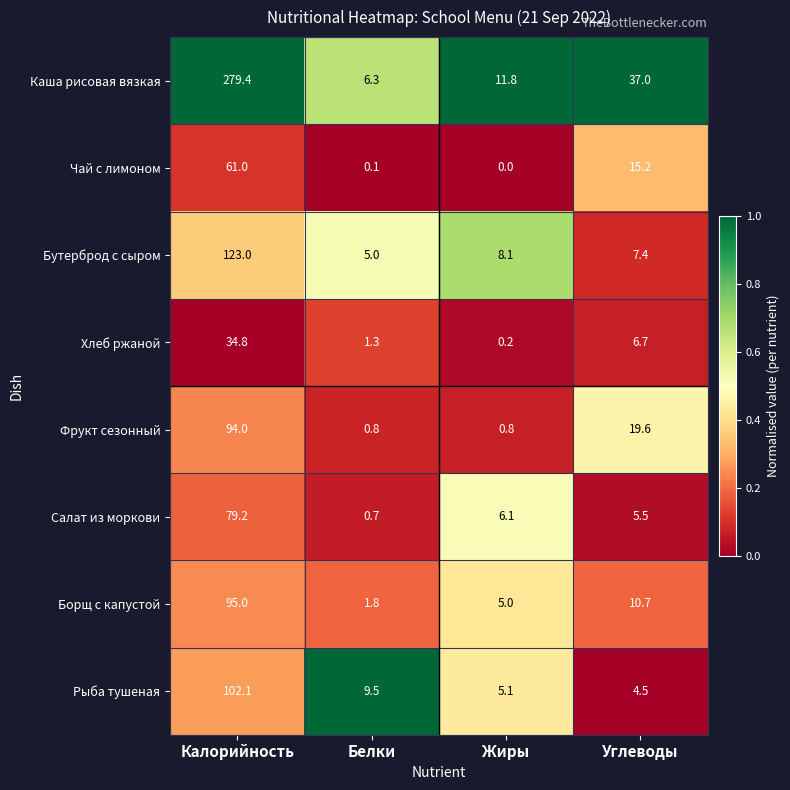

The value of Фрукт сезонный at Калорийность is 94.0. True or false?

True